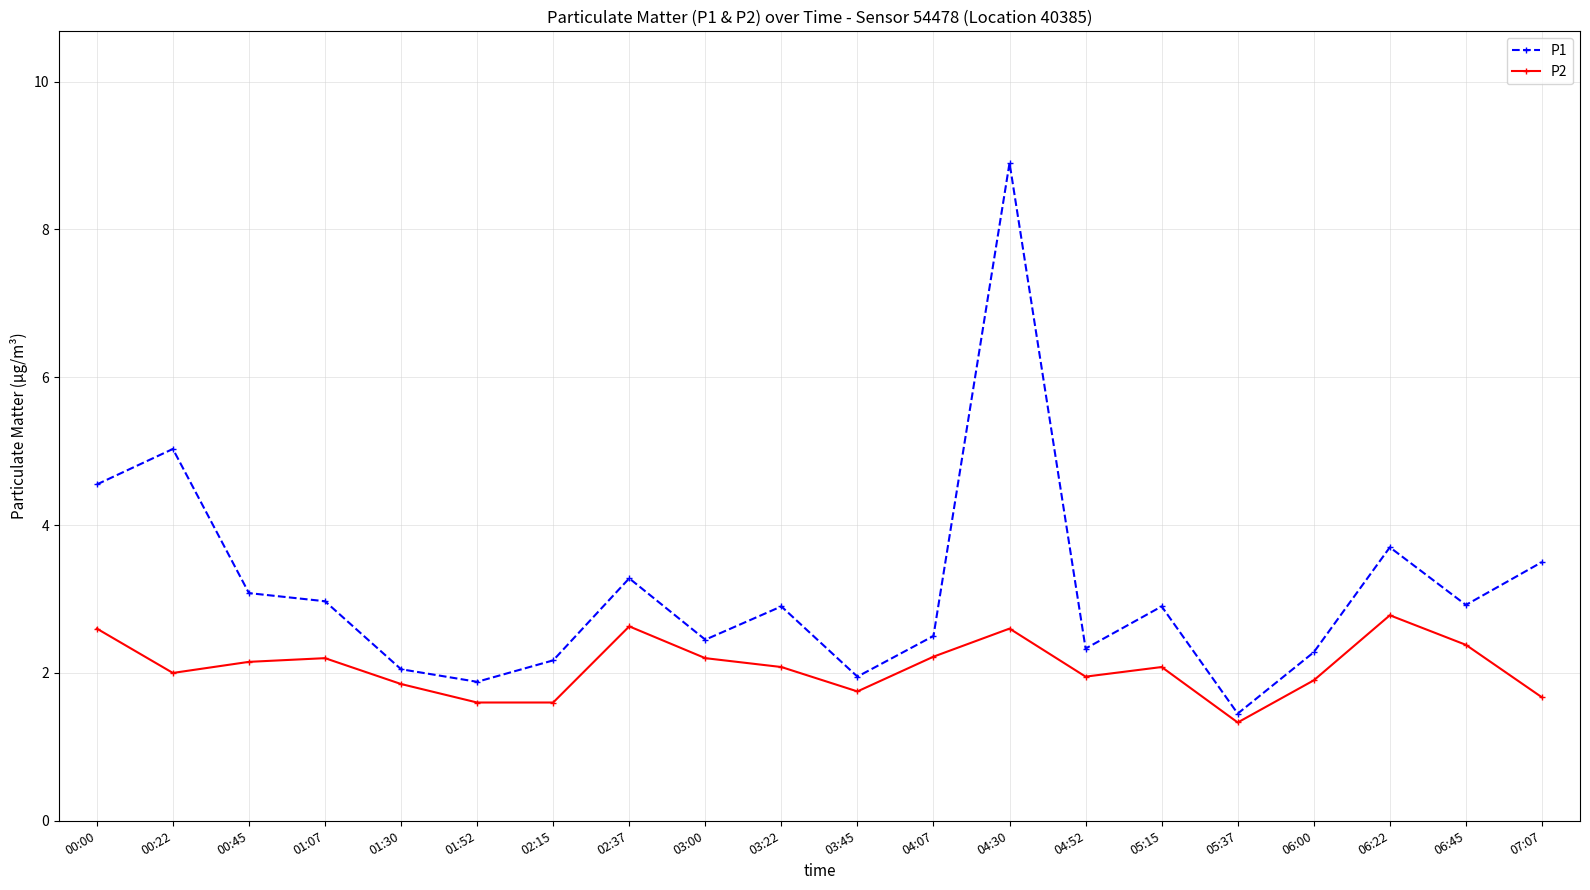

True or false: P1 and P2 cross at least once.

False